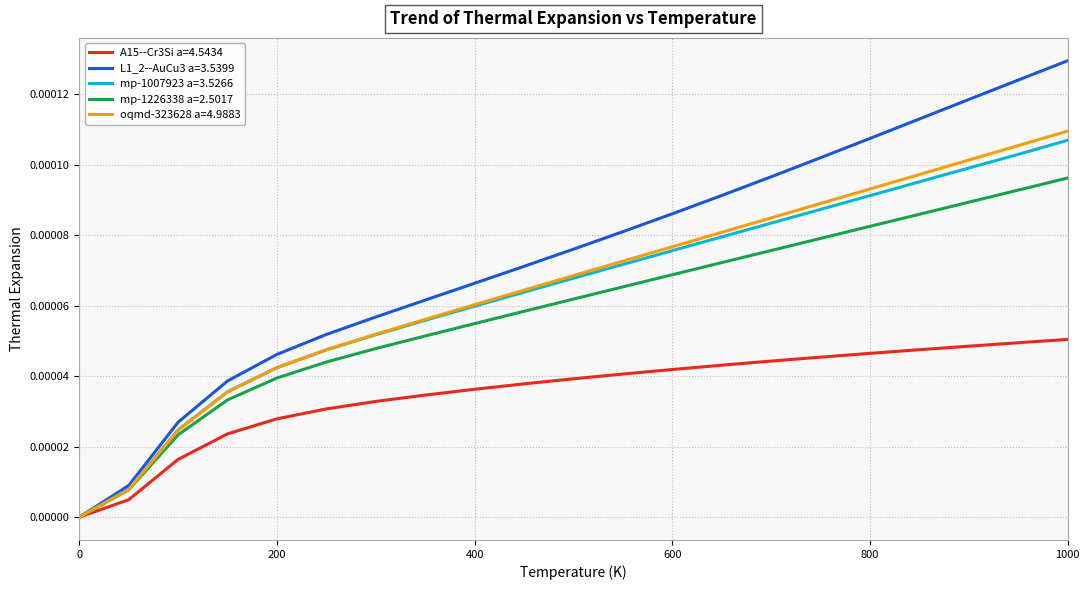

Count the number of data series in this chart.

5